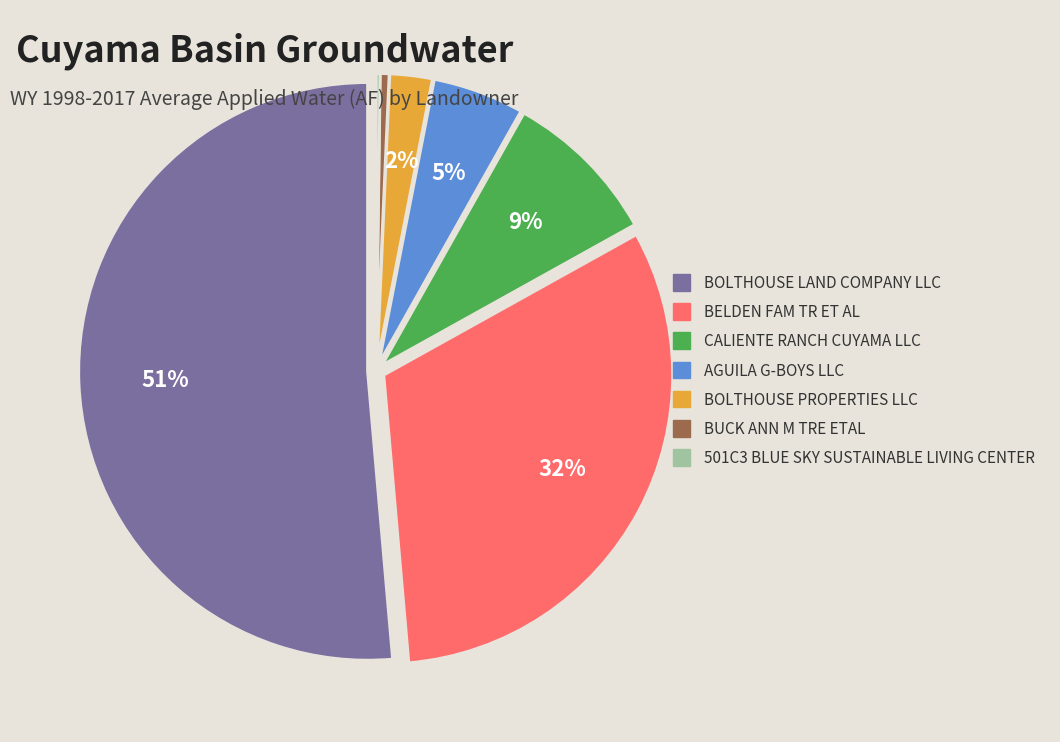

Which slice is the largest?

BOLTHOUSE LAND COMPANY LLC